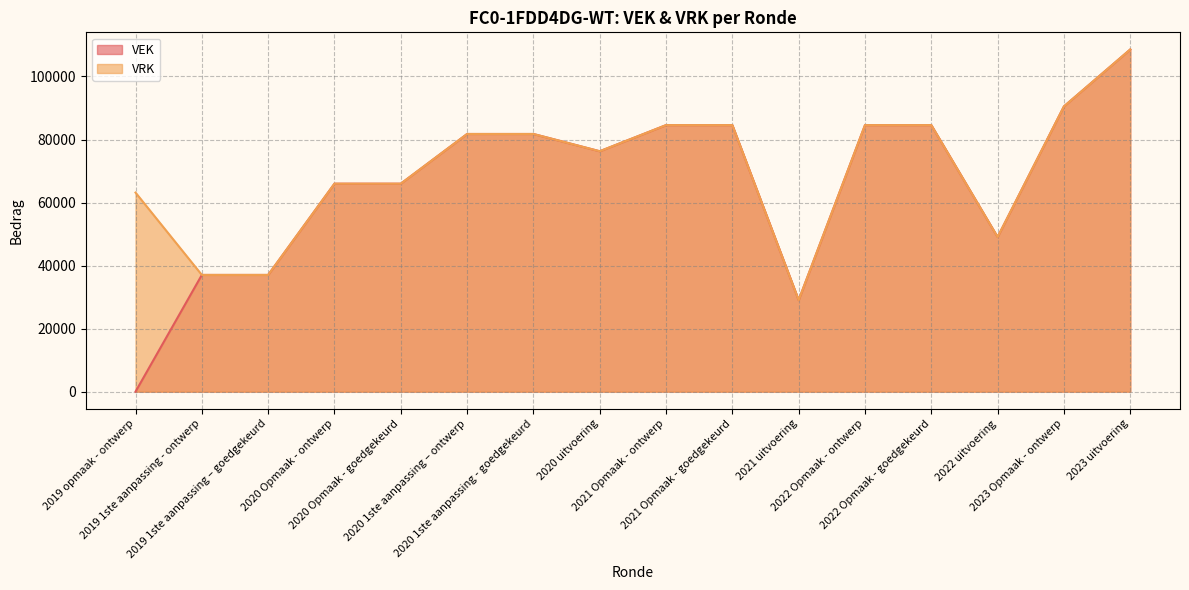

What is the value of the VRK point at the 6th from the left?

81754